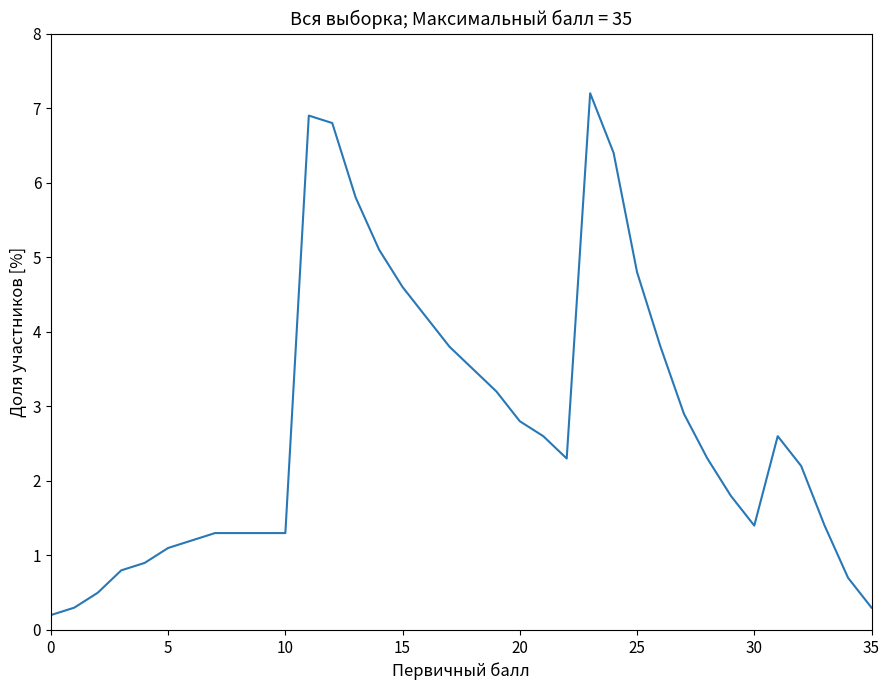

What is the difference between the maximum and minimum values?

7.0